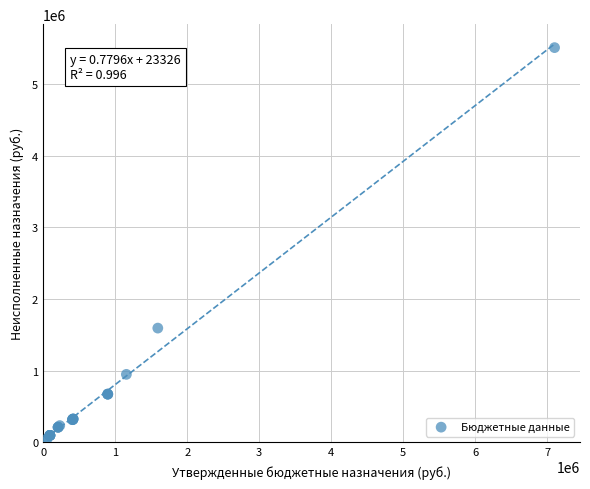

What Y value in the scatter plot is closest to 2760016?

1592069.8